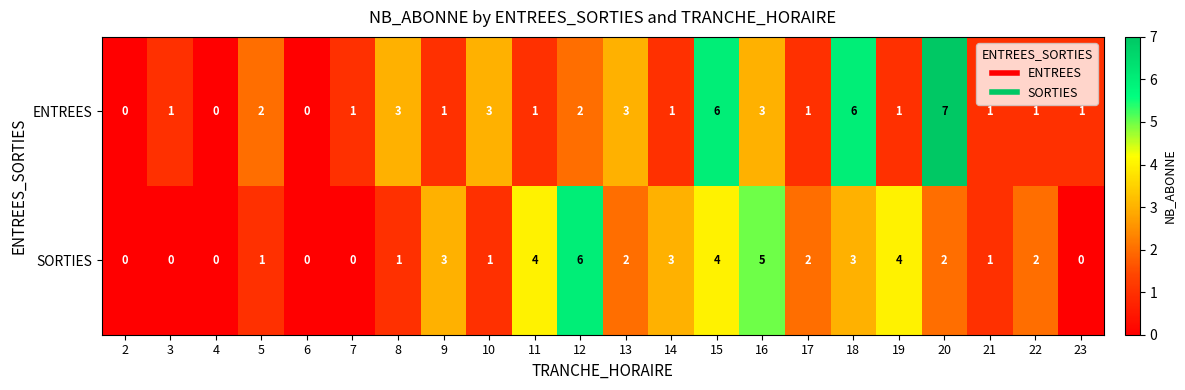

List the series in order of their peak value, lowest first.

SORTIES, ENTREES